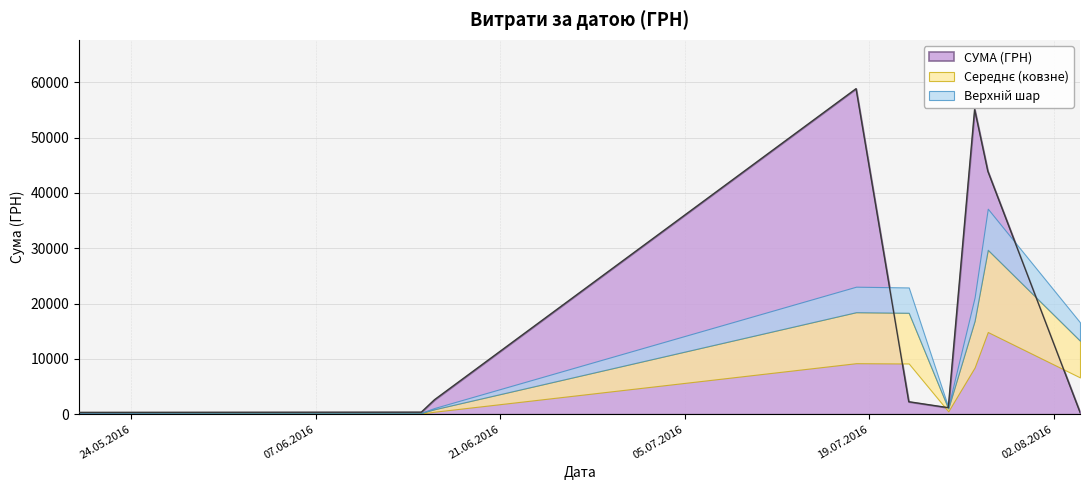

What is the maximum value for СУМА (ГРН)?

58840.0